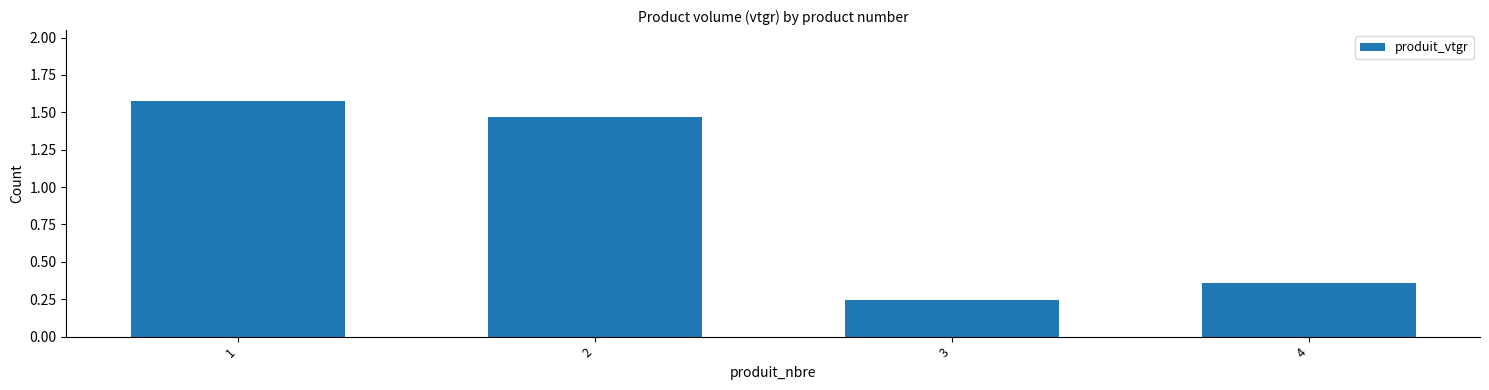

Rank the categories by value from lowest to highest.

3, 4, 2, 1